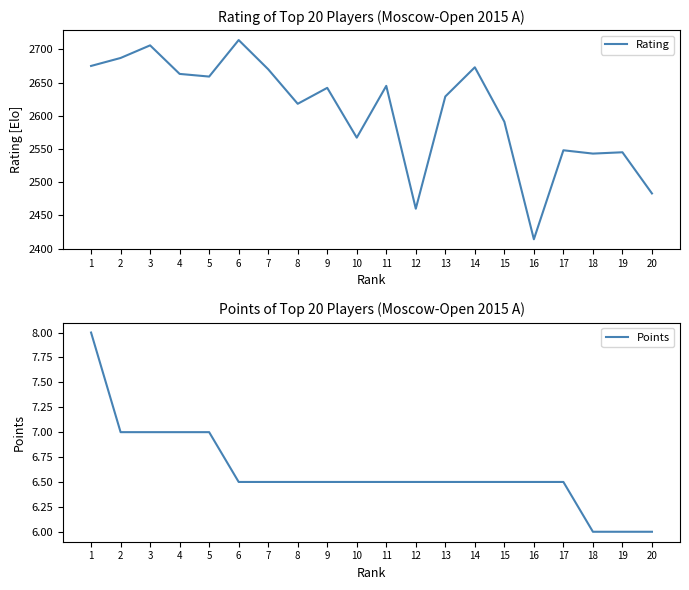

Reading left to right, transcribe all the data shown in this chart.

Rating: 2675.0	2687.0	2706.0	2663.0	2659.0	2714.0	2670.0	2618.0	2642.0	2567.0	2645.0	2460.0	2629.0	2673.0	2591.0	2414.0	2548.0	2543.0	2545.0	2483.0
Points: 8.0	7.0	7.0	7.0	7.0	6.5	6.5	6.5	6.5	6.5	6.5	6.5	6.5	6.5	6.5	6.5	6.5	6.0	6.0	6.0